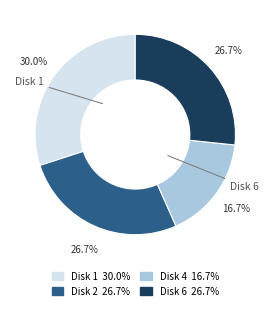

Is there any slice that represents more than half of the pie?

No